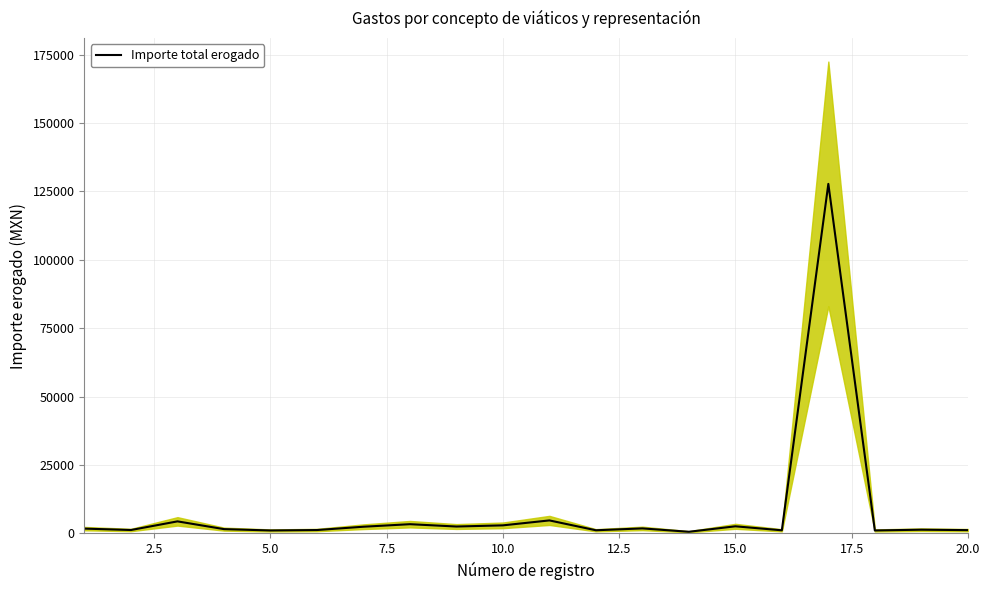

Is it true that the value at 10 is 952.1?

False